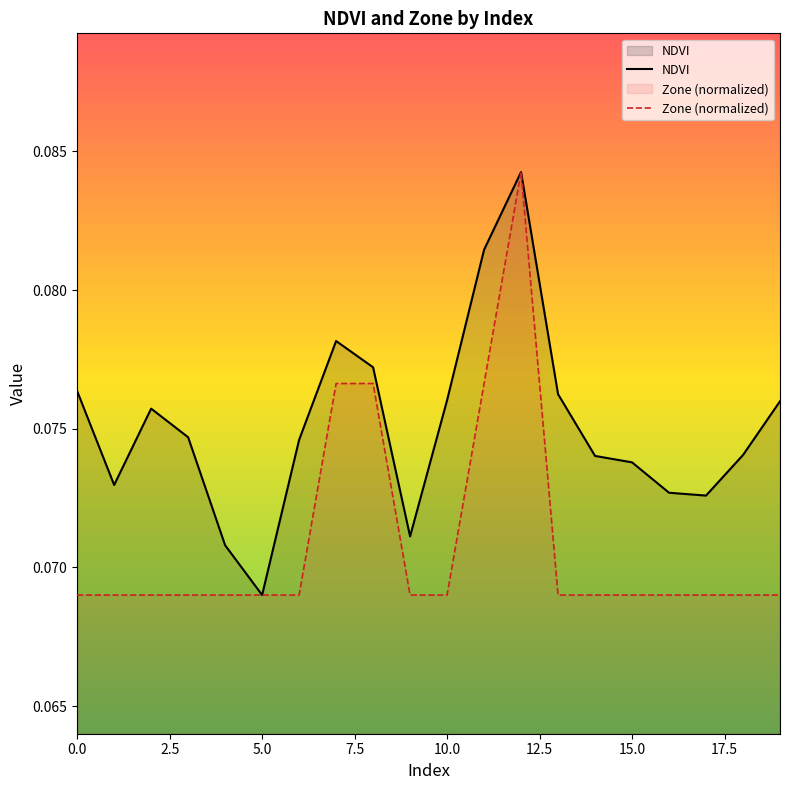

Reading left to right, what are all the values shown in this chart?

NDVI: 0.1	0.1	0.1	0.1	0.1	0.1	0.1	0.1	0.1	0.1	0.1	0.1	0.1	0.1	0.1	0.1	0.1	0.1	0.1	0.1
Zone: 0.1	0.1	0.1	0.1	0.1	0.1	0.1	0.1	0.1	0.1	0.1	0.1	0.1	0.1	0.1	0.1	0.1	0.1	0.1	0.1